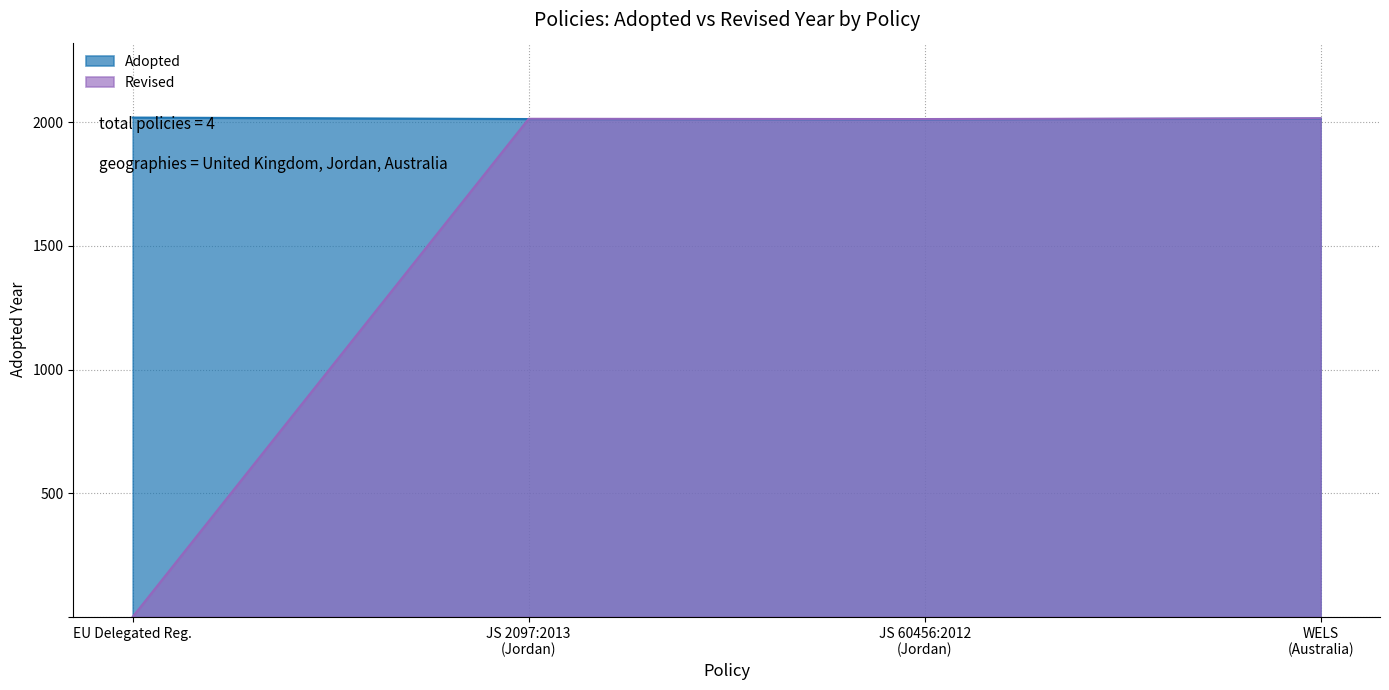

The Adopted series shows 3622 at EU Delegated Reg.. True or false?

False